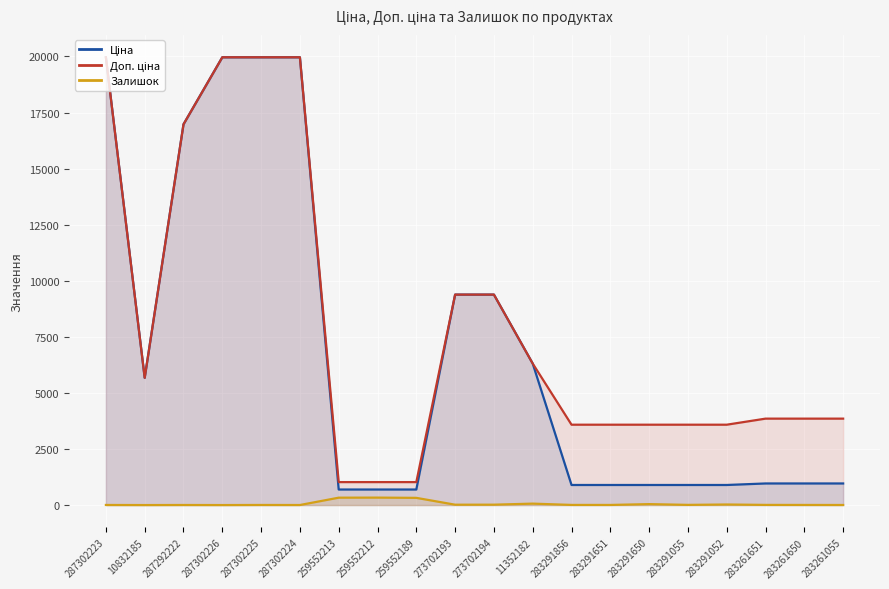

What is the minimum value shown in the chart?

1.0